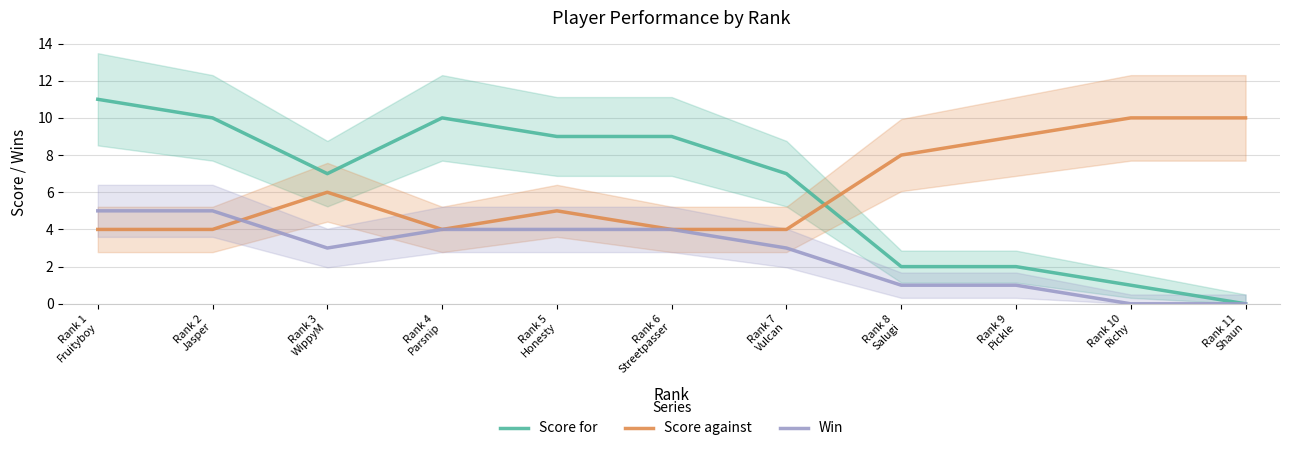

Rank the series by their maximum value, from highest to lowest.

Score for, Score against, Win